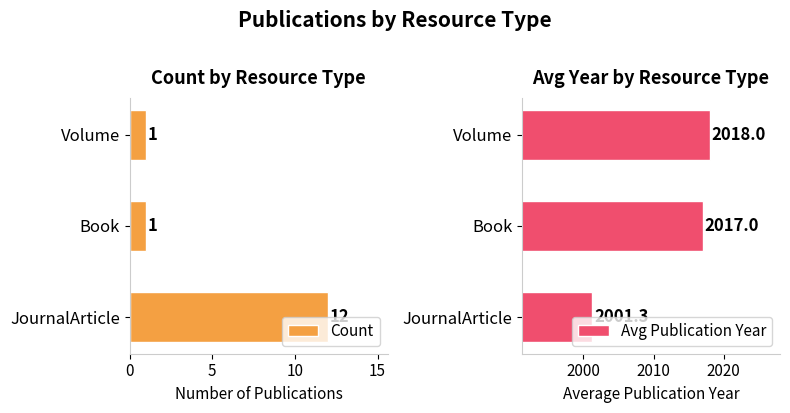

How many groups of bars are there?

3